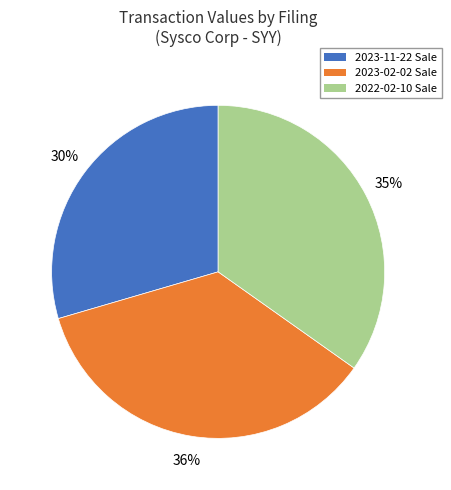

To the nearest percent, what is the average slice percentage?

33%